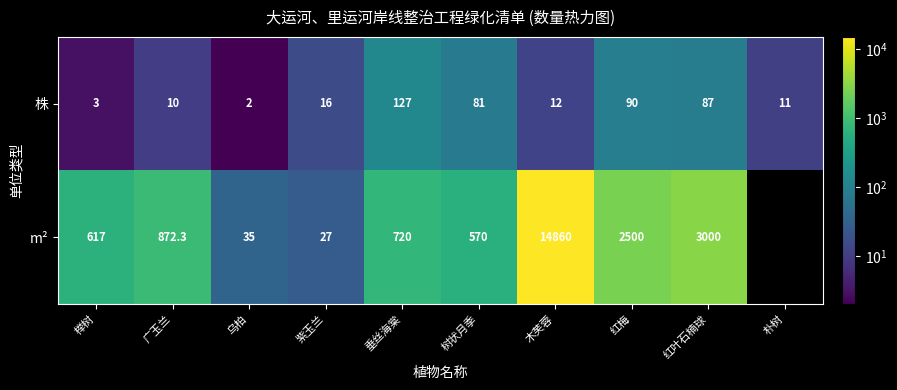

The value of m² at 木芙蓉 is 10342.4. True or false?

False